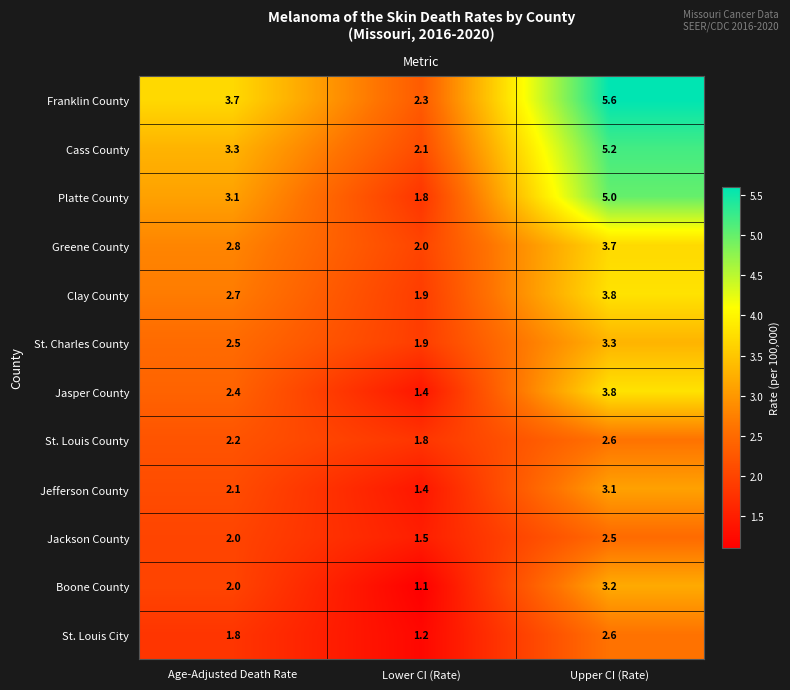

How many values in the St. Louis County series exceed 2?

2